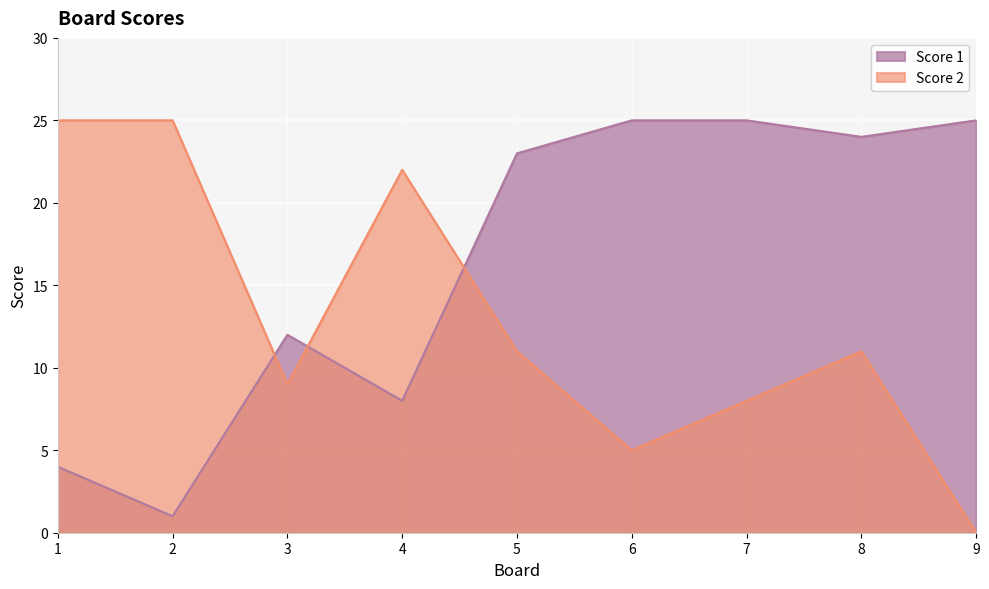

True or false: Score 2 has a value of 25 at 1.

True